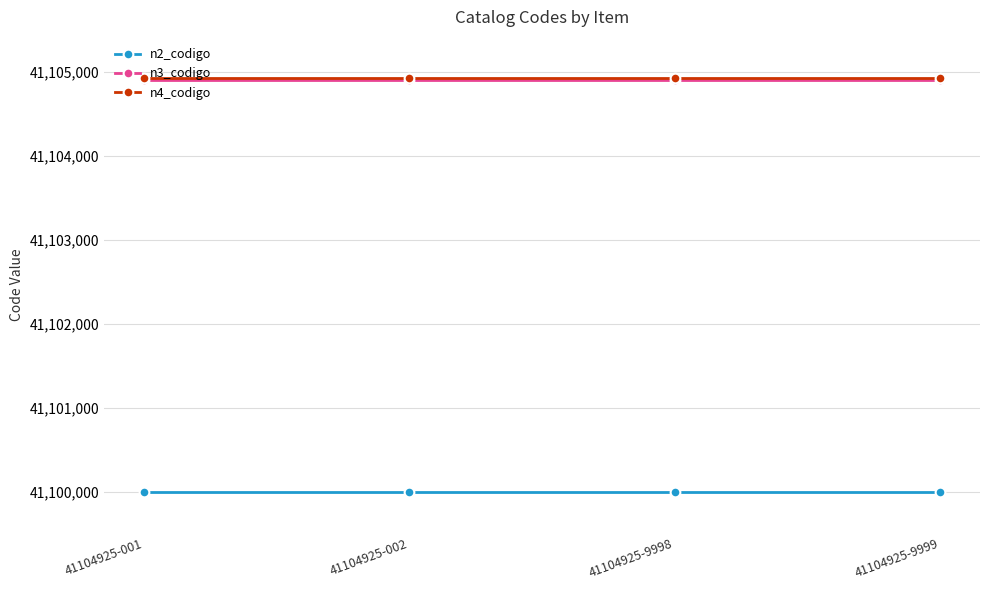

The value of n2_codigo at 41104925-9999 is 11651672. True or false?

False